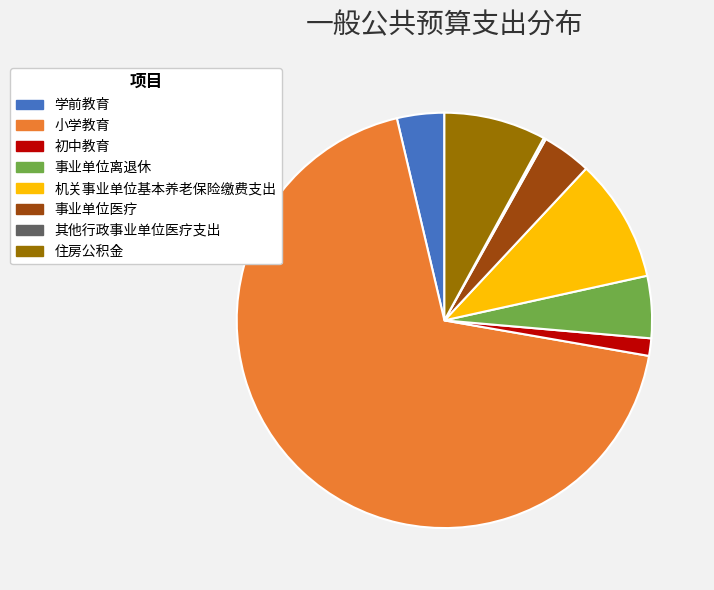

Does any single category account for the majority?

Yes